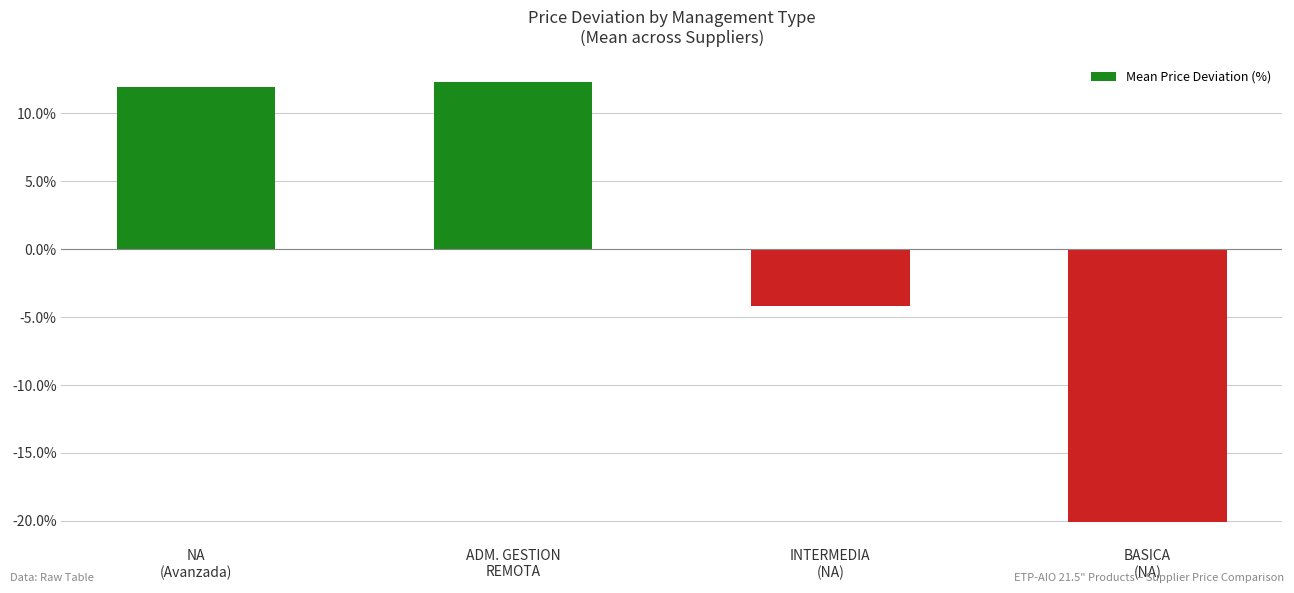

How many bars are there in total?

4